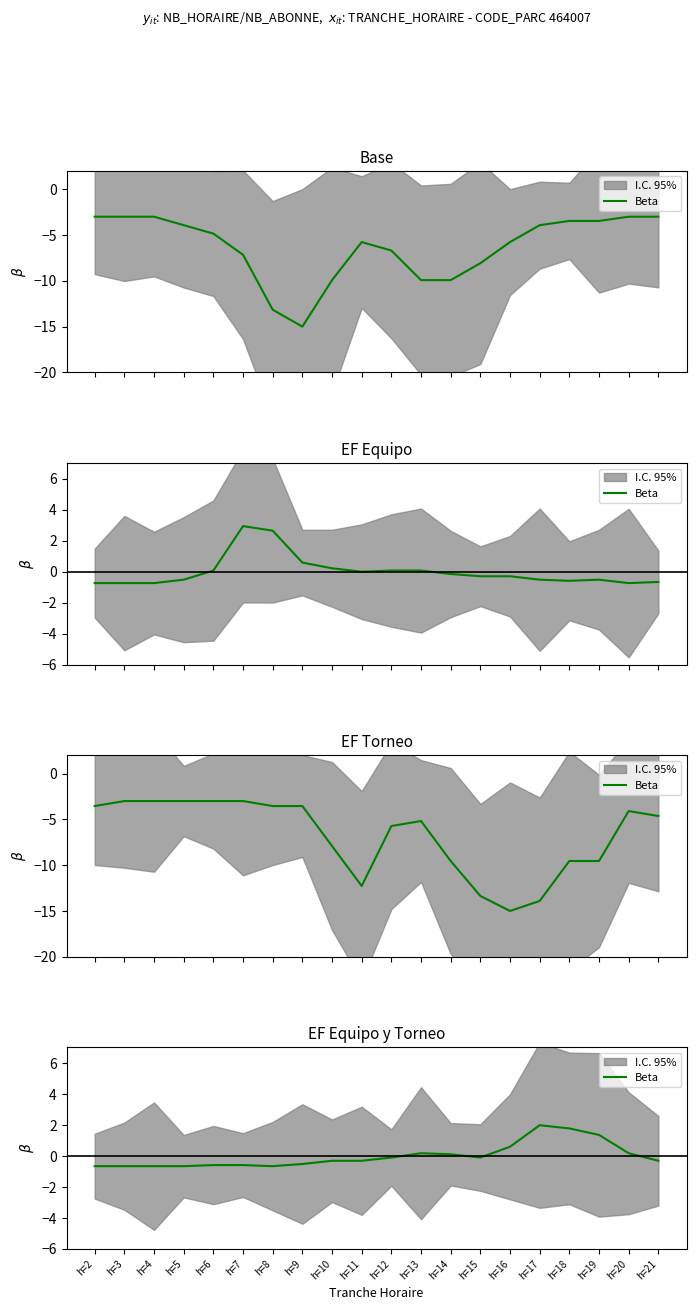

How many values exceed 0?

7